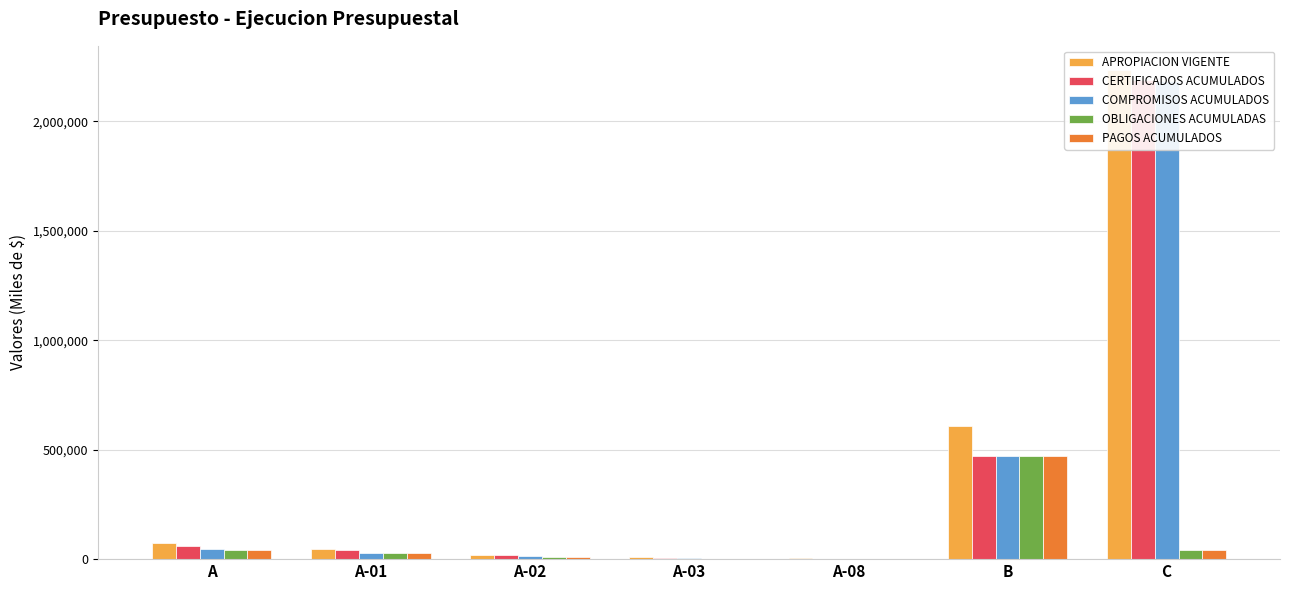

What value does the COMPROMISOS ACUMULADOS series have at B?

472403.7